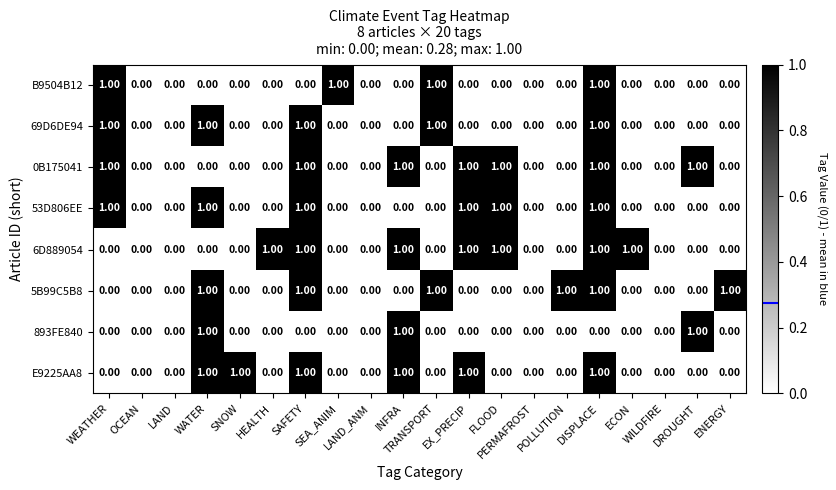

What is the sum of all 5B99C5B8 values?

6